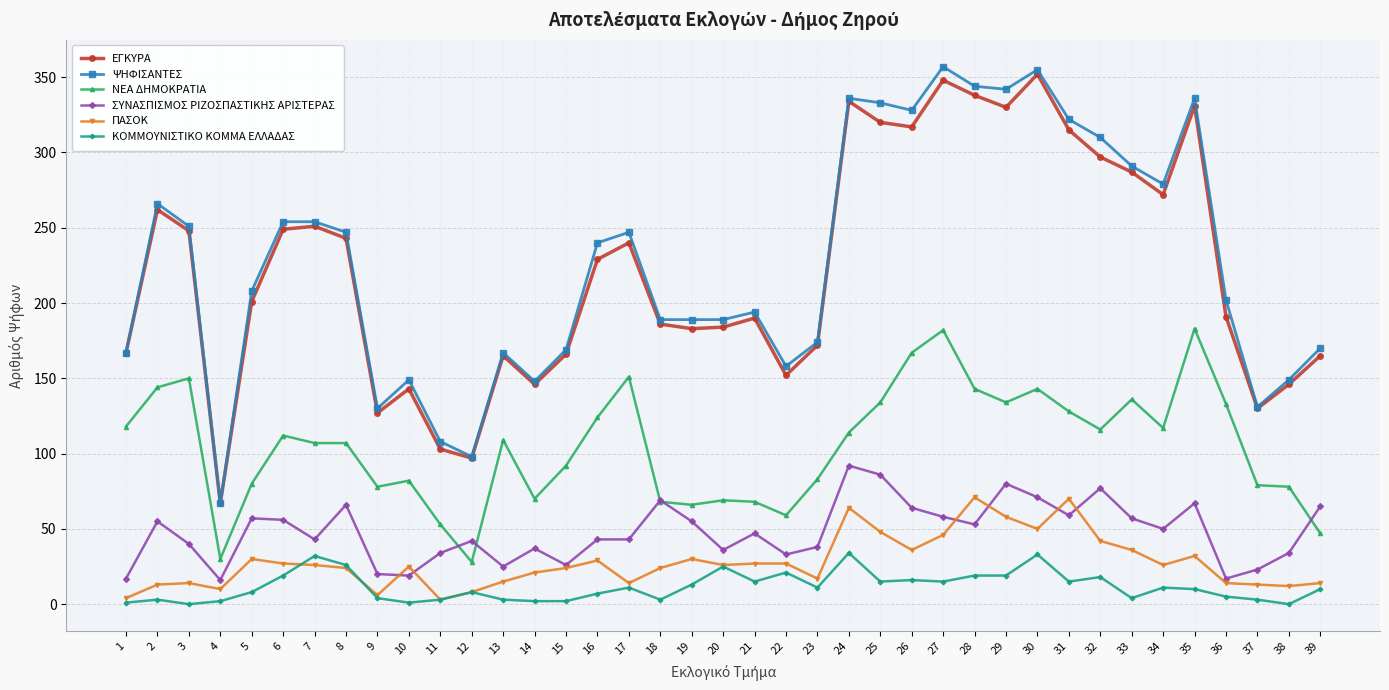

Does the chart have visible grid lines?

Yes